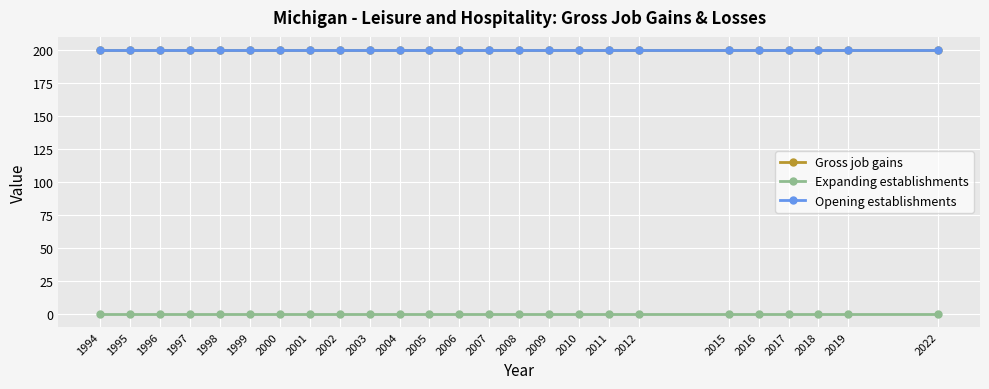

What is the spread (max minus min) of values at 2000?

200